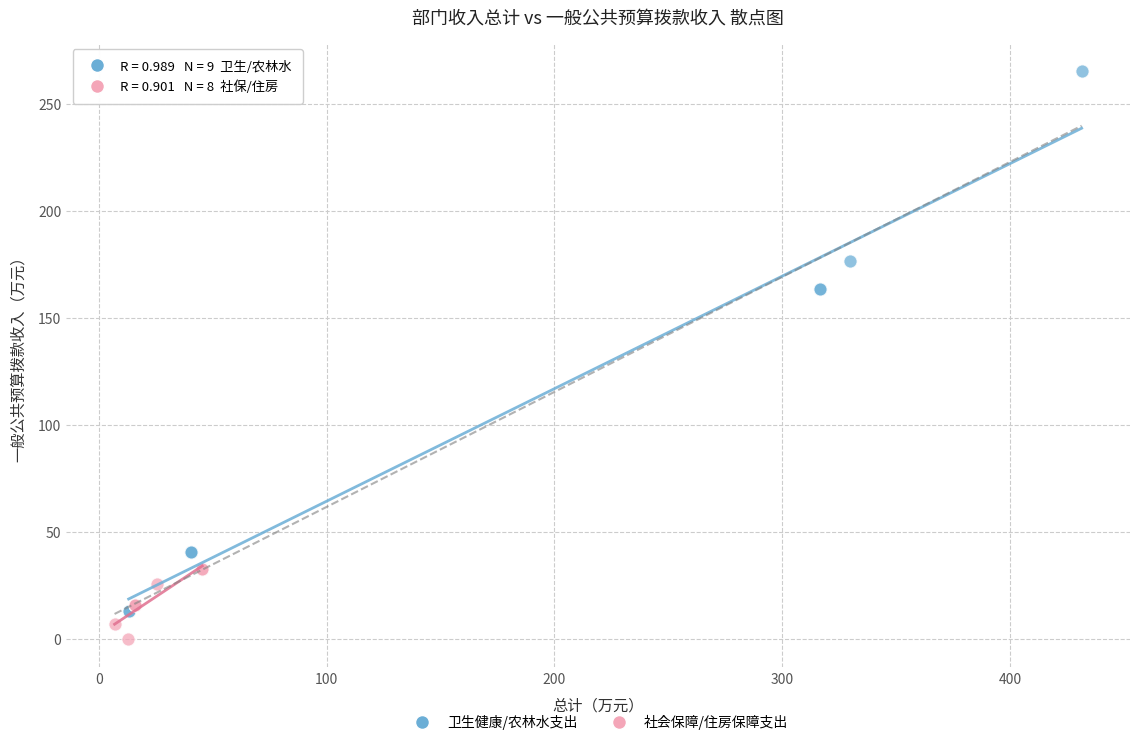

Which series reaches the minimum Y coordinate?

社会保障/住房保障支出